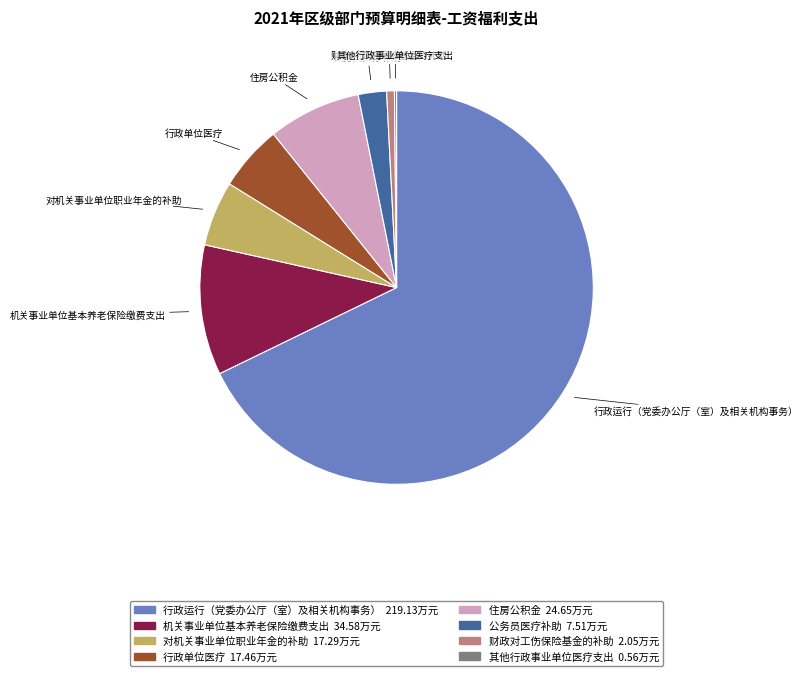

The 行政运行（党委办公厅（室）及相关机构事务） slice represents 68% of the pie. True or false?

True